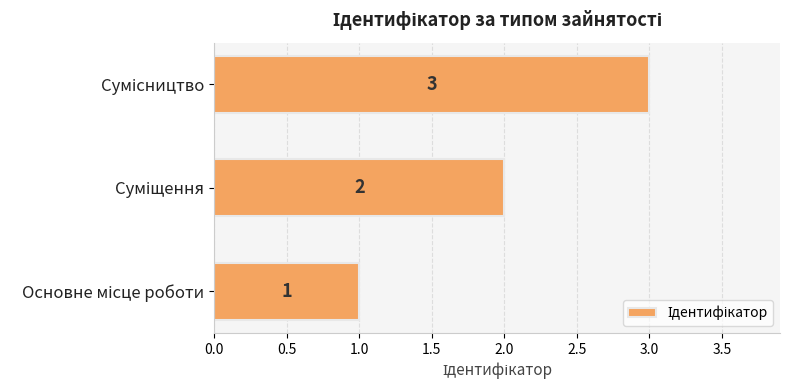

What is the greatest value displayed?

3